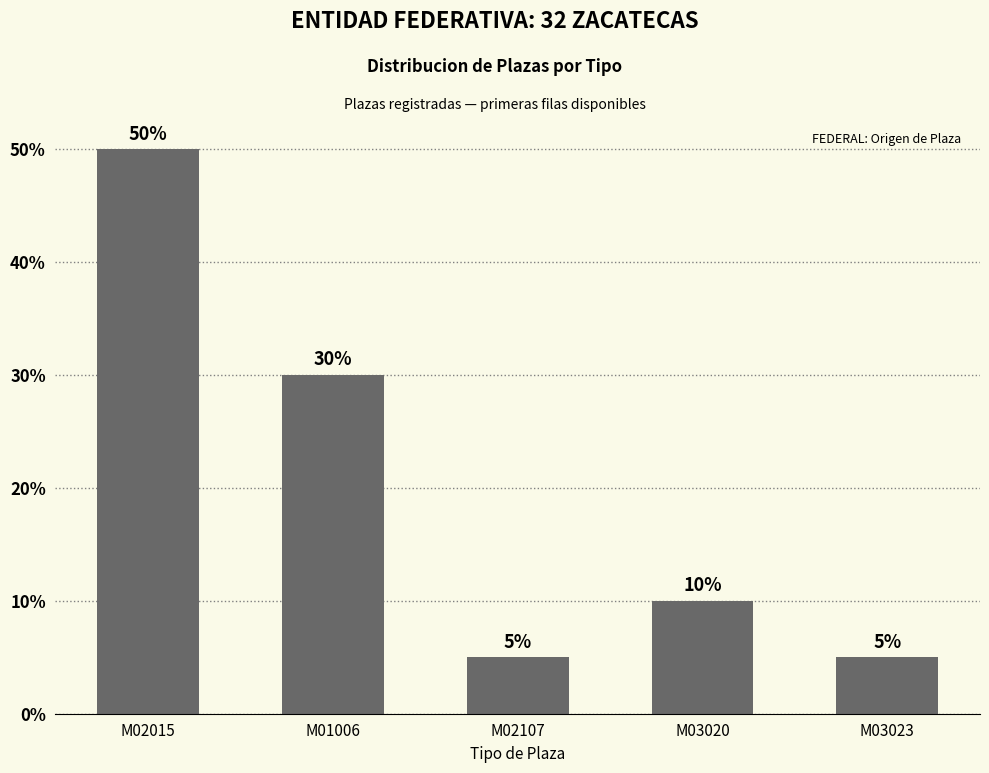

What is the change in value from M03020 to M03023?

-5